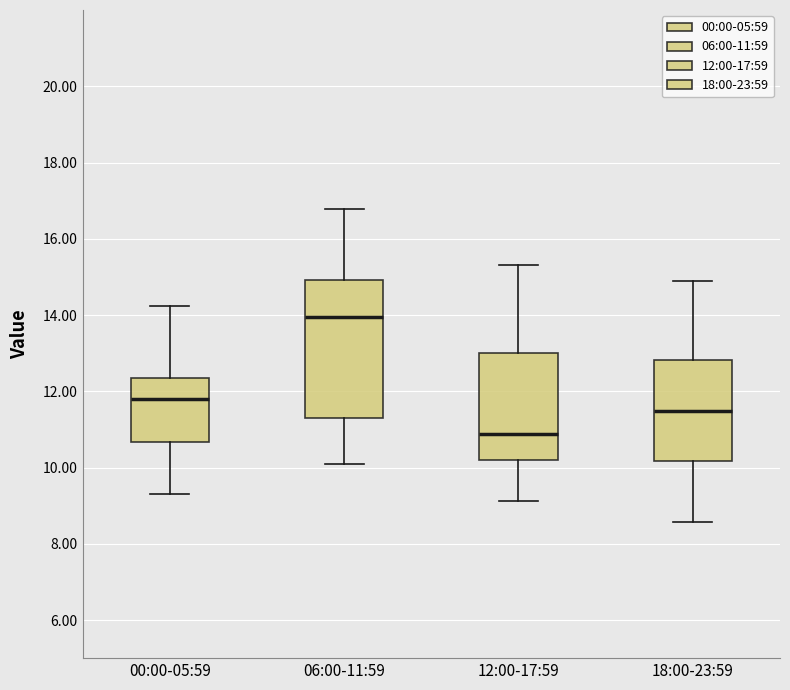

Where does the lower whisker of the box for 06:00-11:59 end on the y-axis? The values are not printed on the chart, so give them approximately, as read against the axis.

10.2